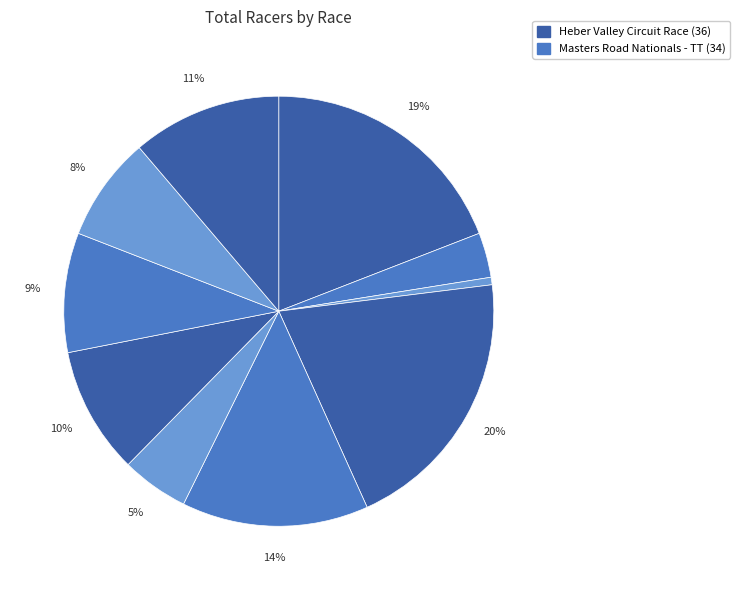

How many segments does this pie chart have?

10